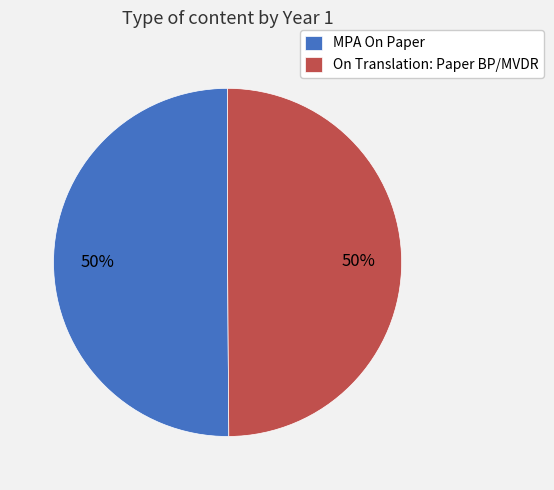

To the nearest percent, what is the average slice percentage?

50%